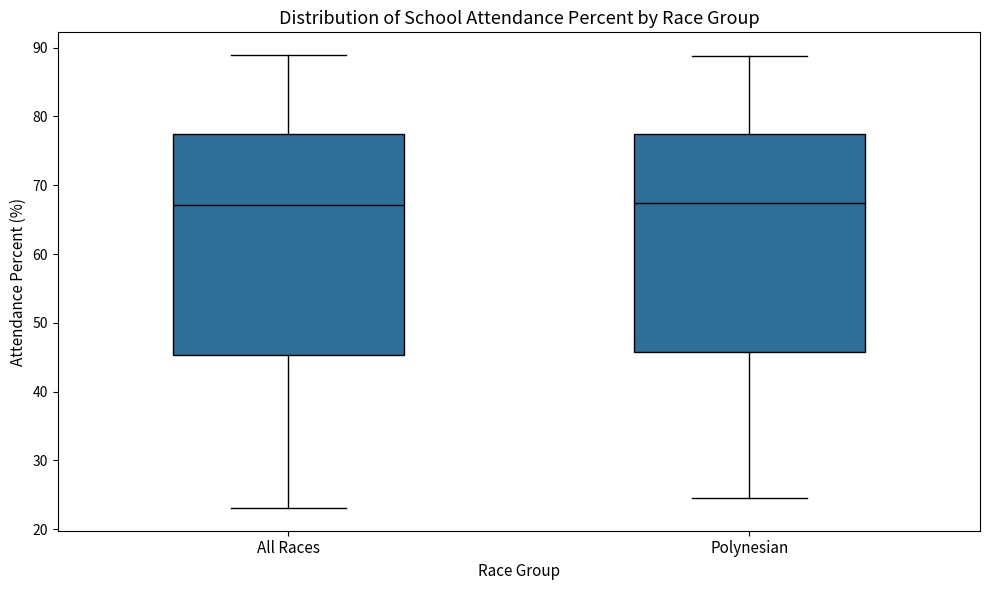

Reading left to right, transcribe this box plot: for each box, give where its median line is, the range the box spans, and where its two whiskers end, as read against the y-axis. The values are not printed on the chart, so give them approximately, as read against the axis.

All Races: median 67, box 45 to 77, whiskers 23 to 89
Polynesian: median 67, box 46 to 77, whiskers 25 to 89